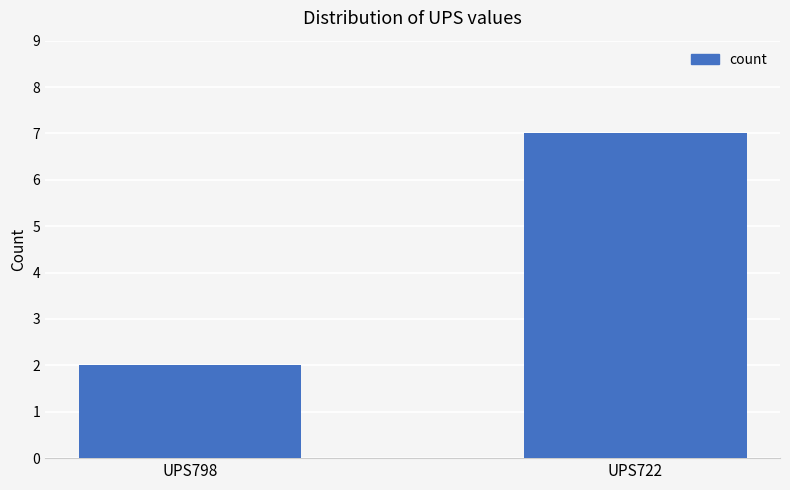

Reading left to right, extract all data points from this chart.

UPS798=2	UPS722=7